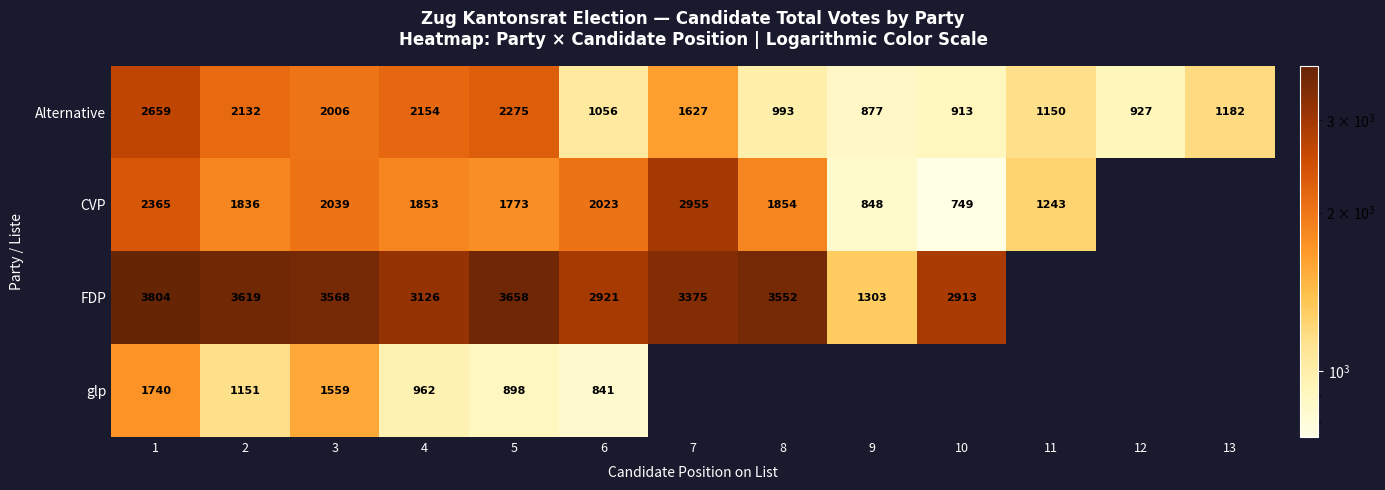

At which category is the sum across all series the highest?

1